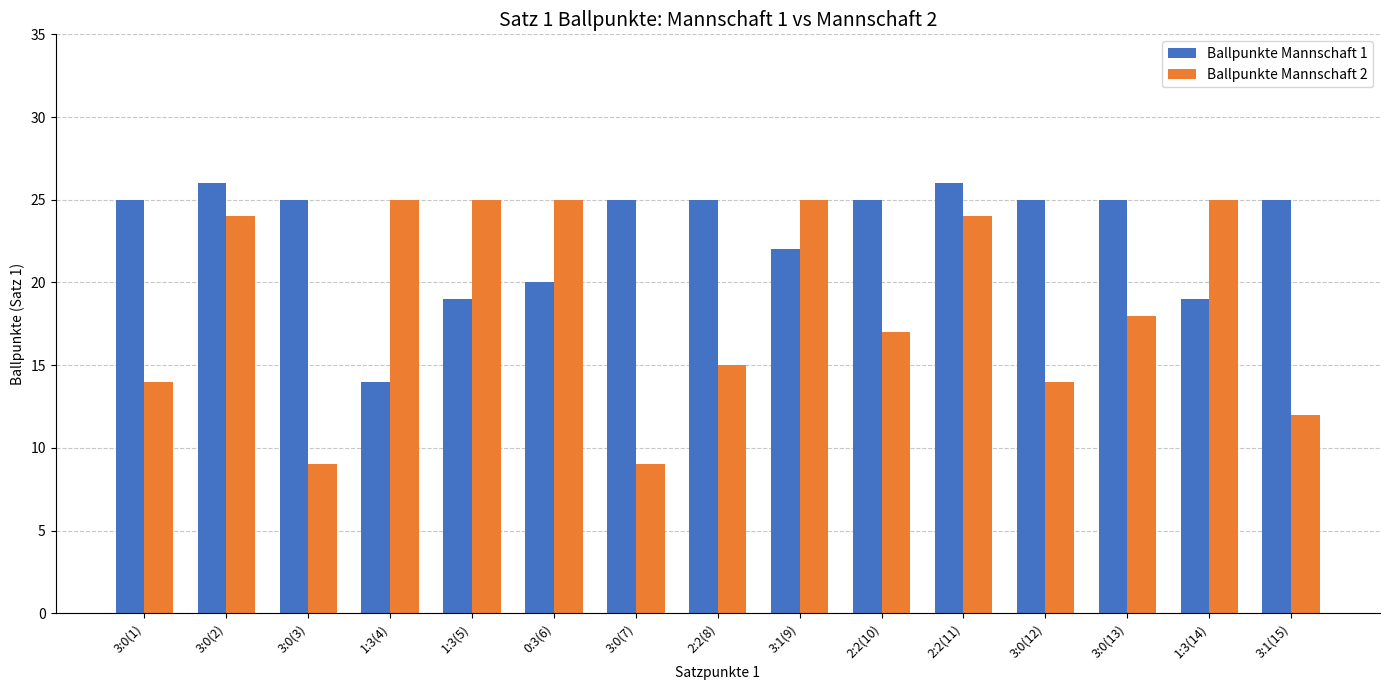

What is the smallest value displayed?

9